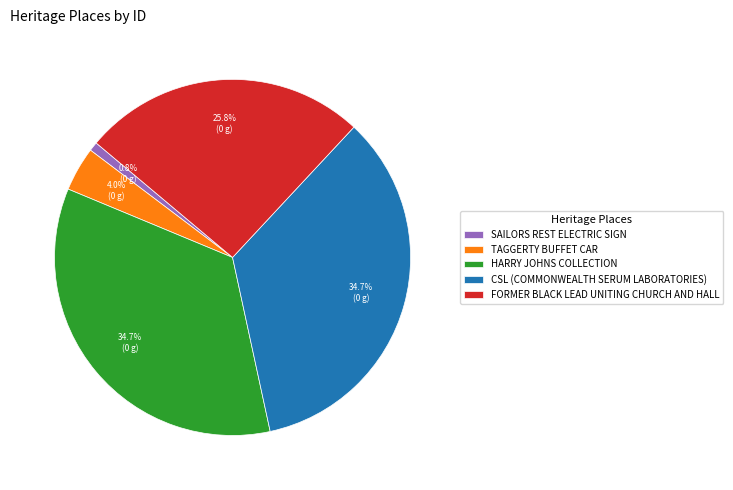

Does HARRY JOHNS COLLECTION represent more than half of the total?

No